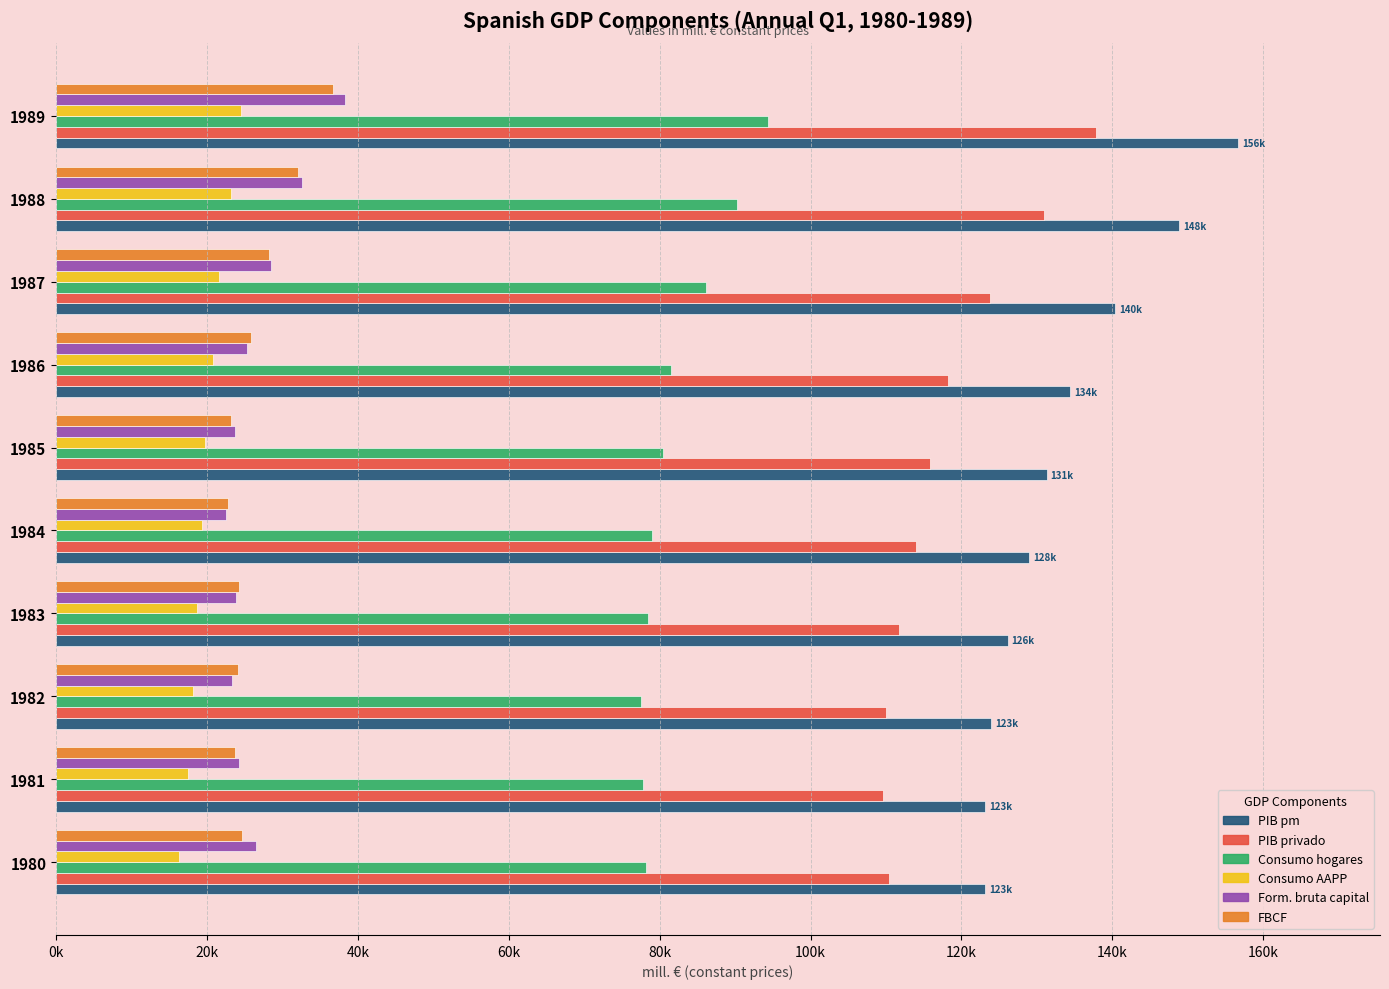

How many bars are there in total?

60